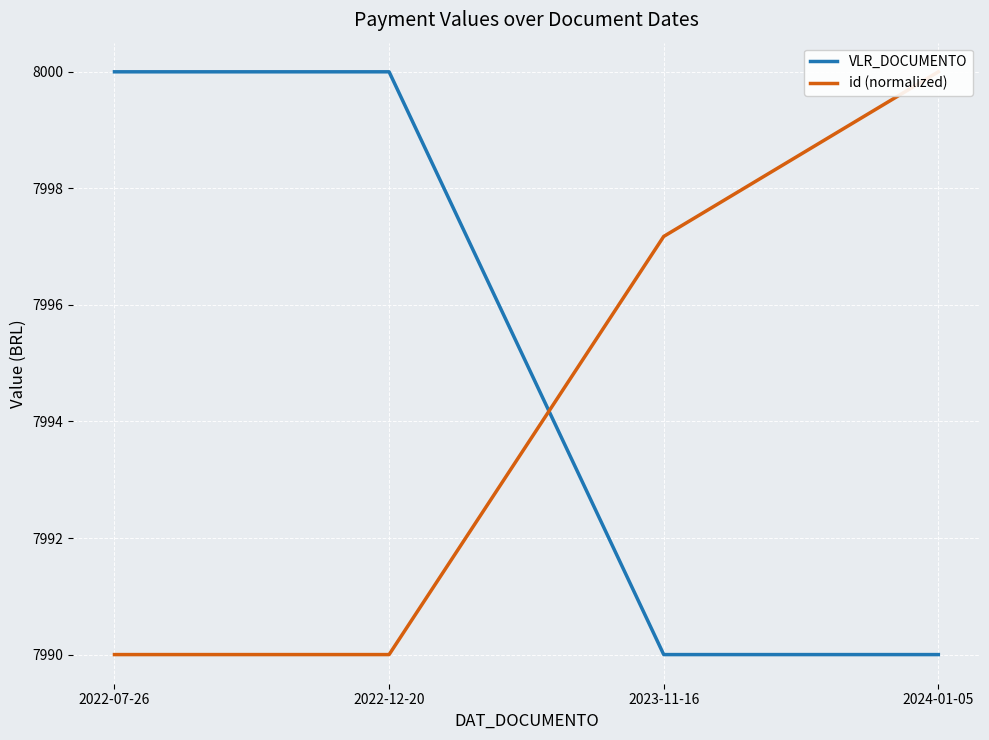

Which label corresponds to the largest value in the chart?

2022-07-26